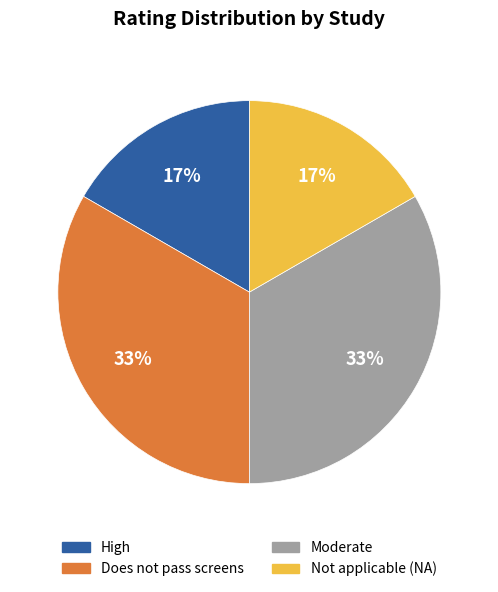

Is there any slice that represents more than half of the pie?

No